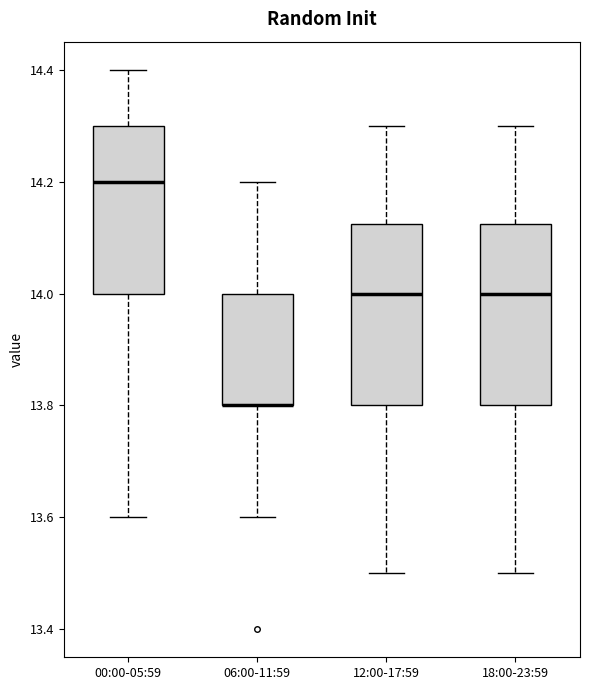

Reading left to right, transcribe this box plot: for each box, give where its median line is, the range the box spans, and where its two whiskers end, as read against the y-axis. The values are not printed on the chart, so give them approximately, as read against the axis.

00:00-05:59: median 14.20, box 14.00 to 14.30, whiskers 13.60 to 14.40
06:00-11:59: median 13.80 (drawn on the box's lower edge), box 13.80 to 14.00, whiskers 13.60 to 14.20
12:00-17:59: median 14.00, box 13.80 to 14.12, whiskers 13.50 to 14.30
18:00-23:59: median 14.00, box 13.80 to 14.12, whiskers 13.50 to 14.30